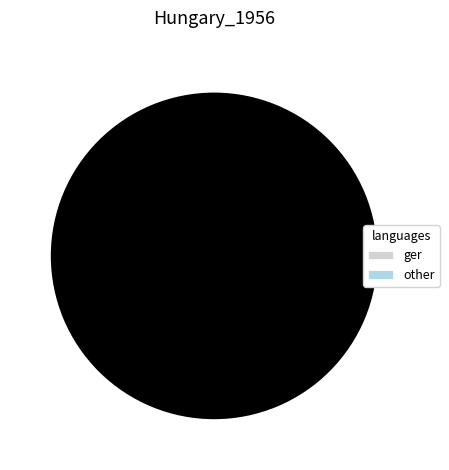

Is Valdas Vindžigelskis the majority of the pie?

No